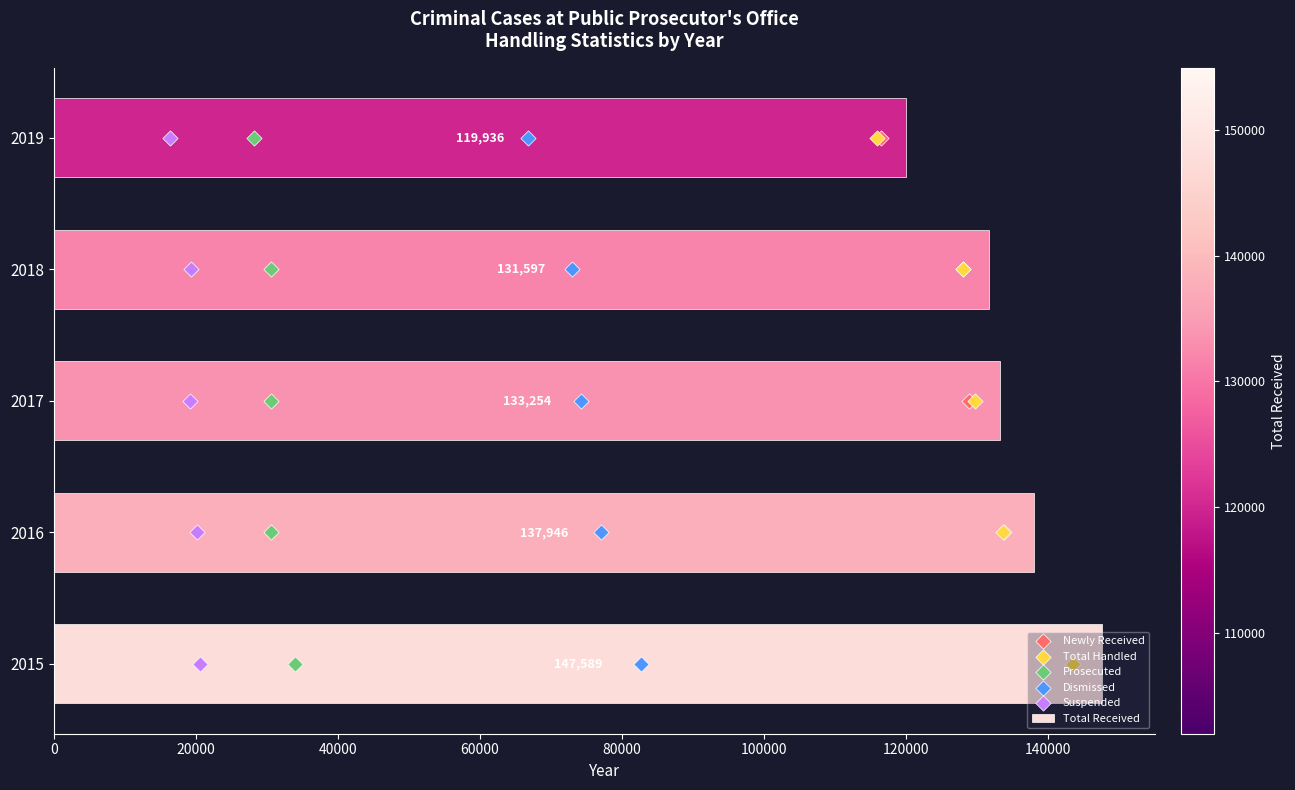

Which series has the largest total across all categories?

Total Received